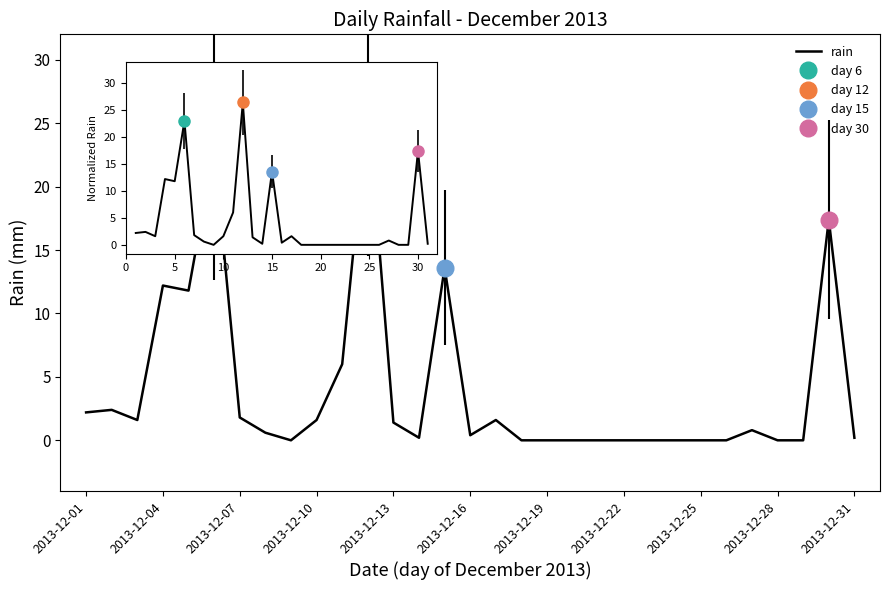

What is the average value?

4.0